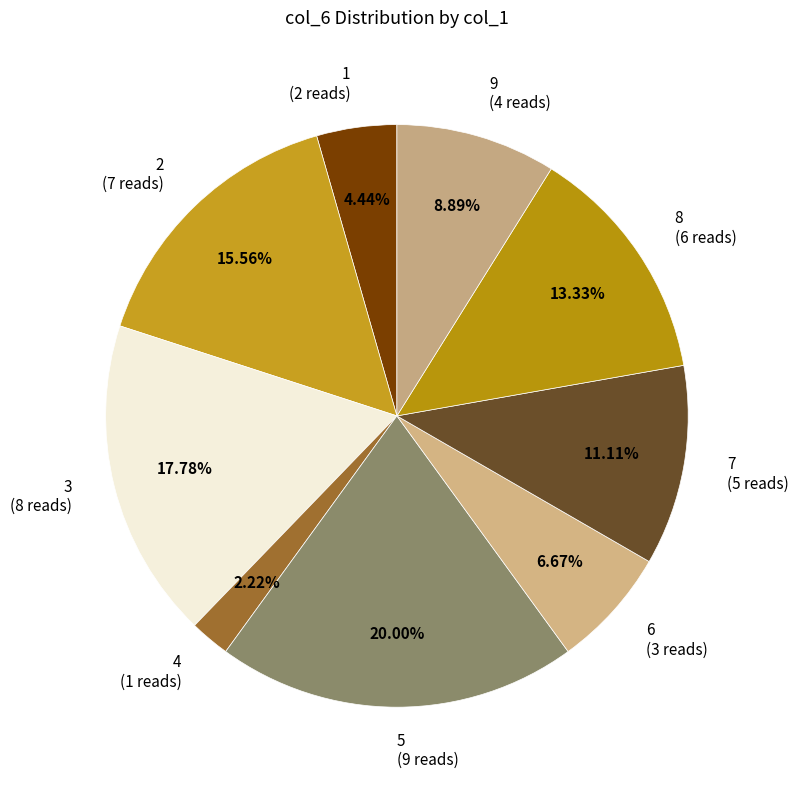

To the nearest percent, what is the combined percentage of 4 and 2?

18%